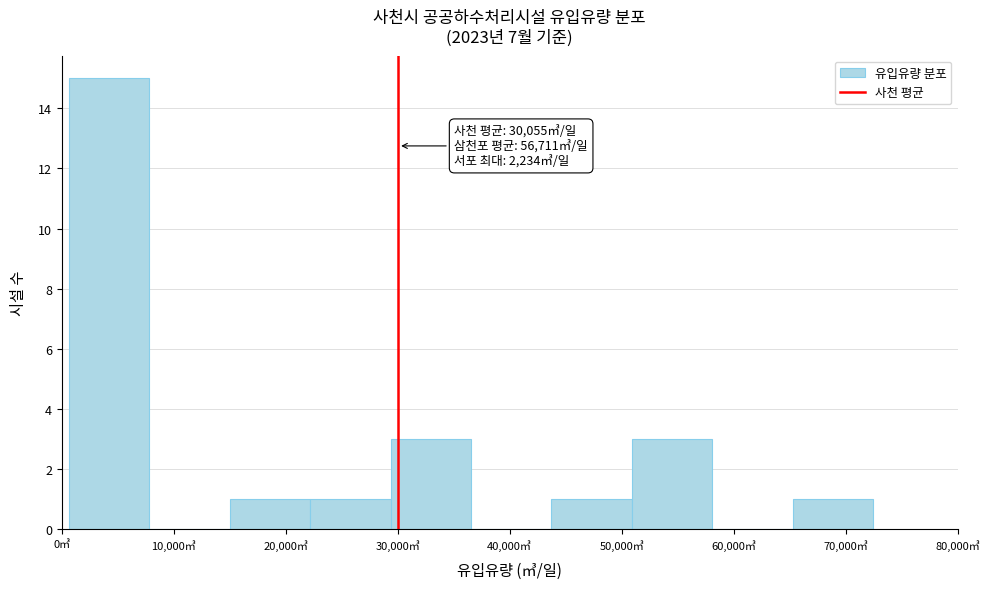

Over which range of the x-axis is the bar tallest?

1000 to 8000